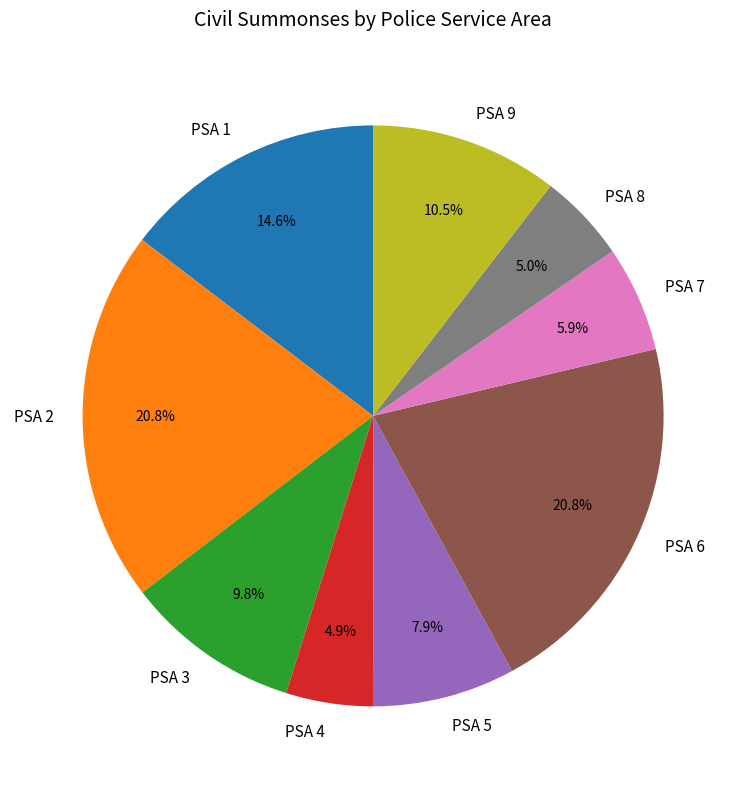

To the nearest percent, what is the difference between the largest and smallest slice percentages?

16%